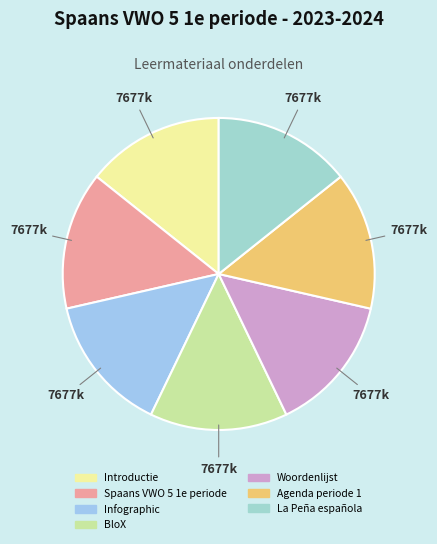

How many slices are in this pie chart?

7